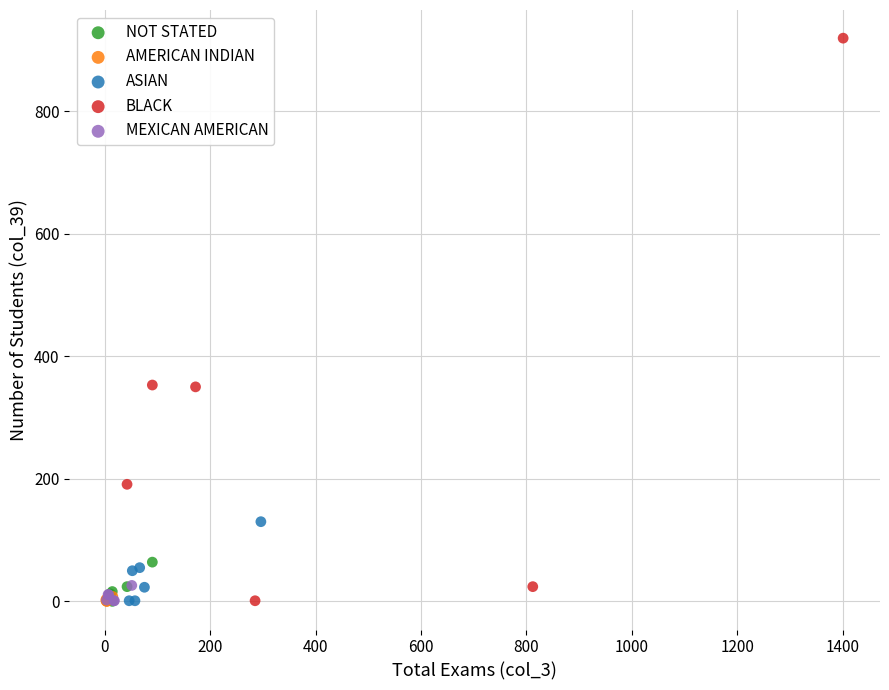

Which series has the largest Y range (max minus min)?

BLACK